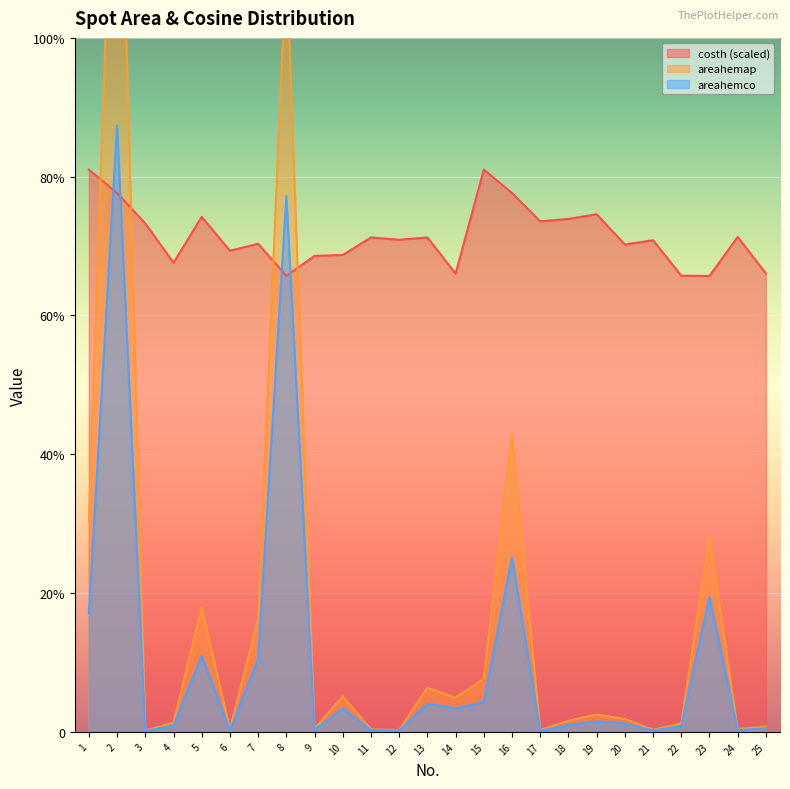

Which has a higher value, 20 or 17?

17